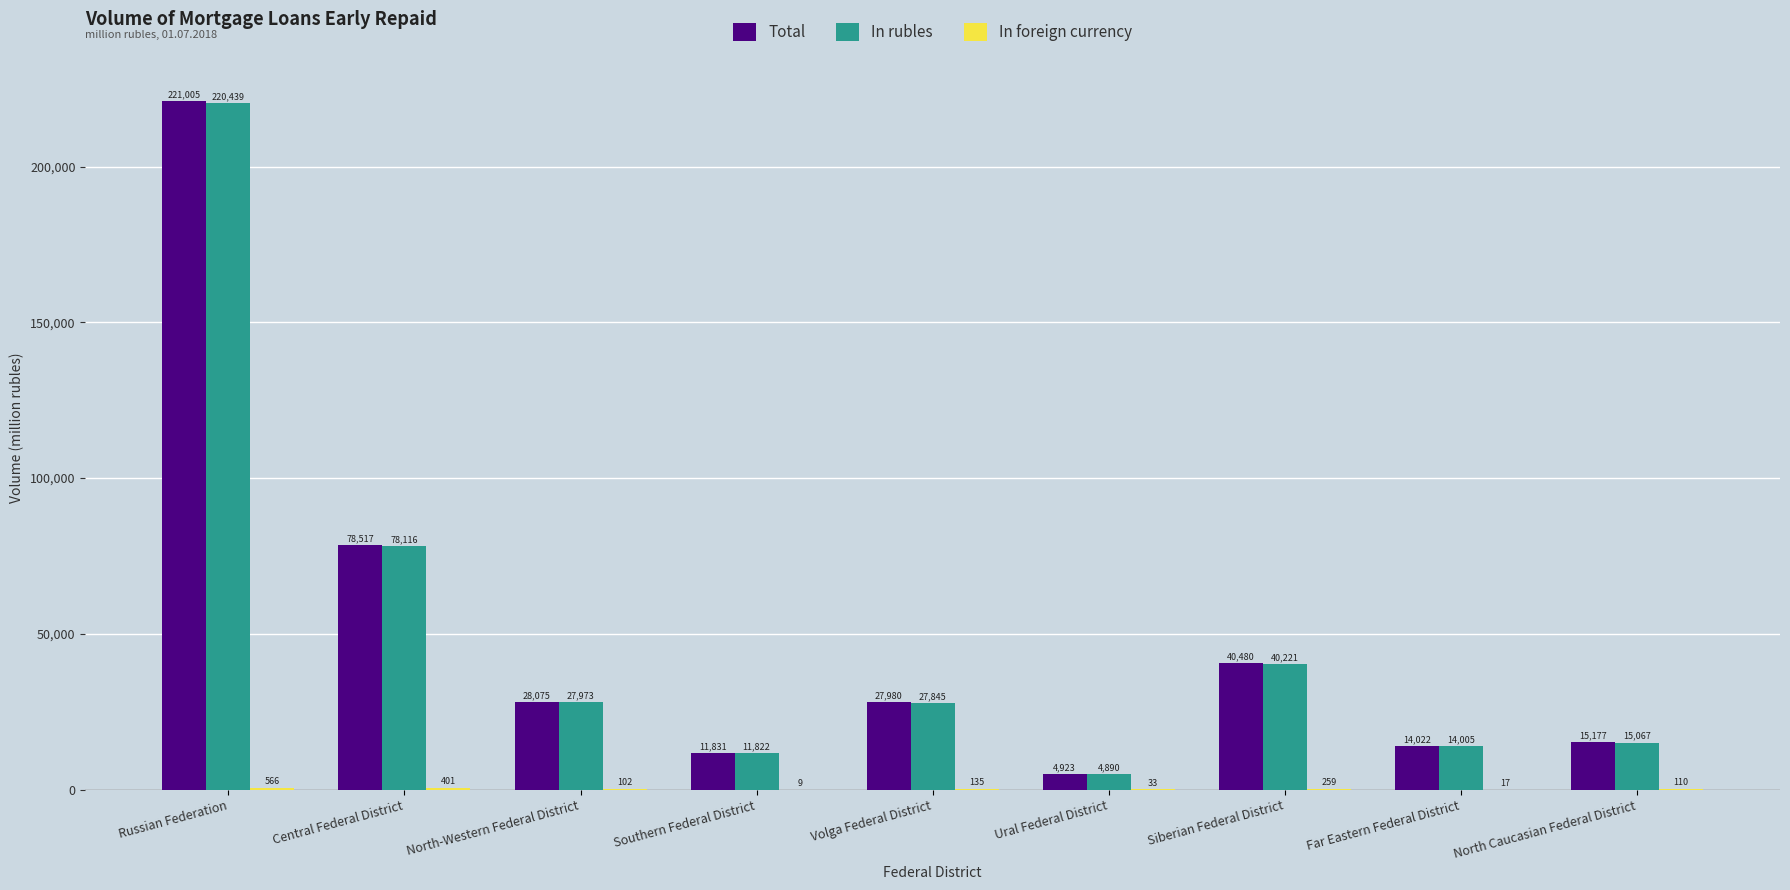

The value of Total at Russian Federation is 87293. True or false?

False